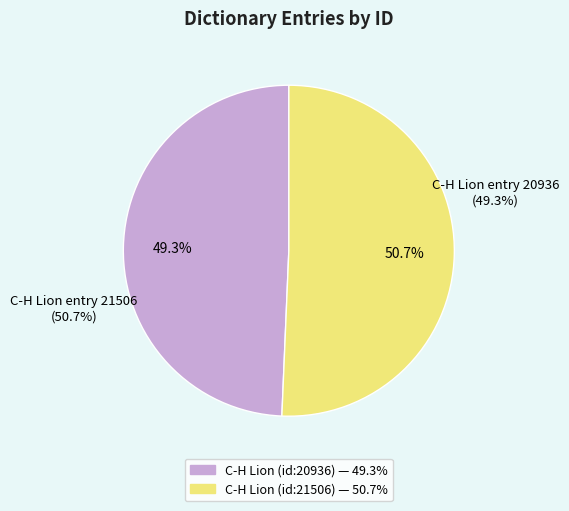

What percentage is the Fetters (id: 20936) slice, to the nearest percent?

49%